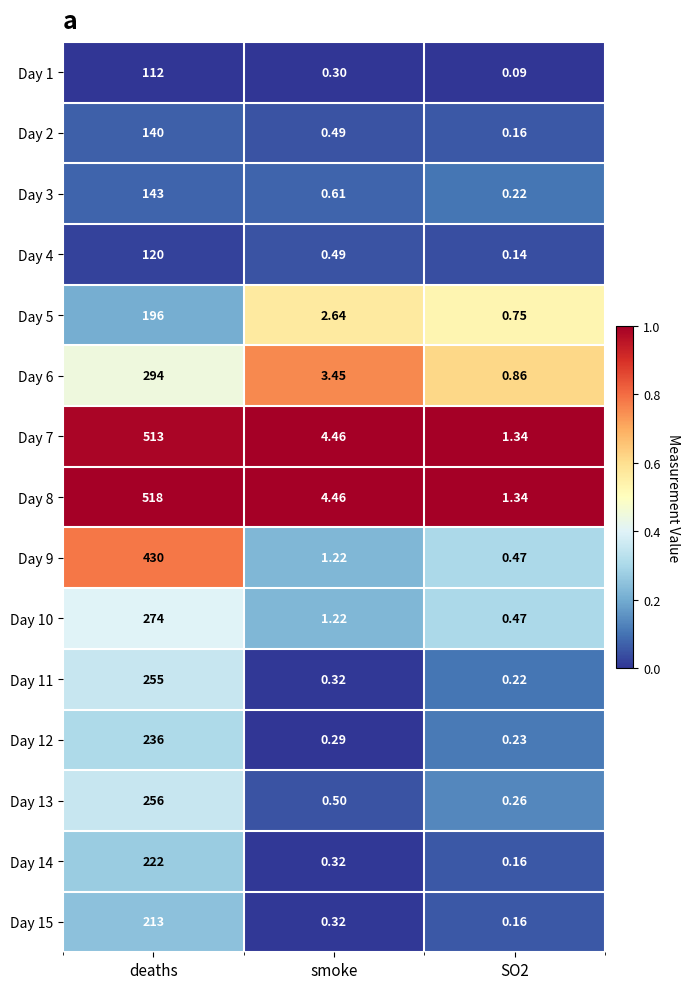

Which series has the largest range (max minus min)?

Day 8